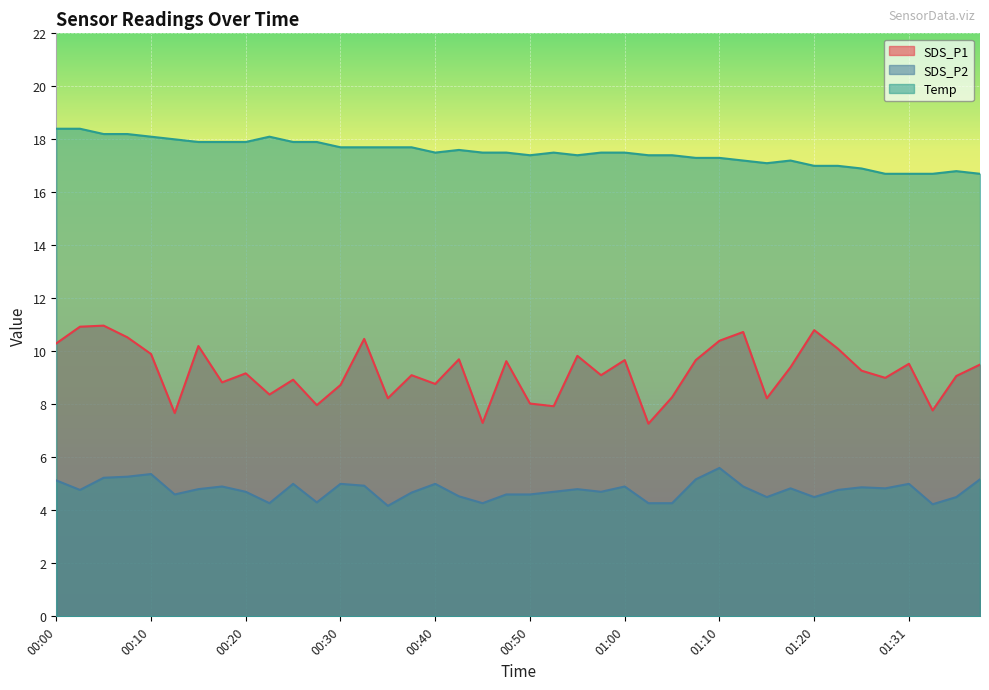

What position from the left is 01:12?

30